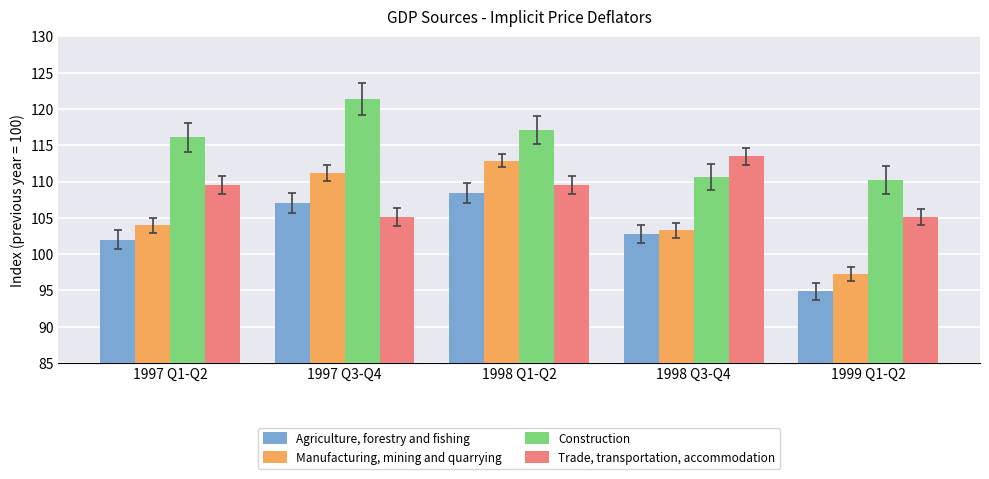

What is the difference between the highest and lowest values at 1998 Q1-Q2?

8.7